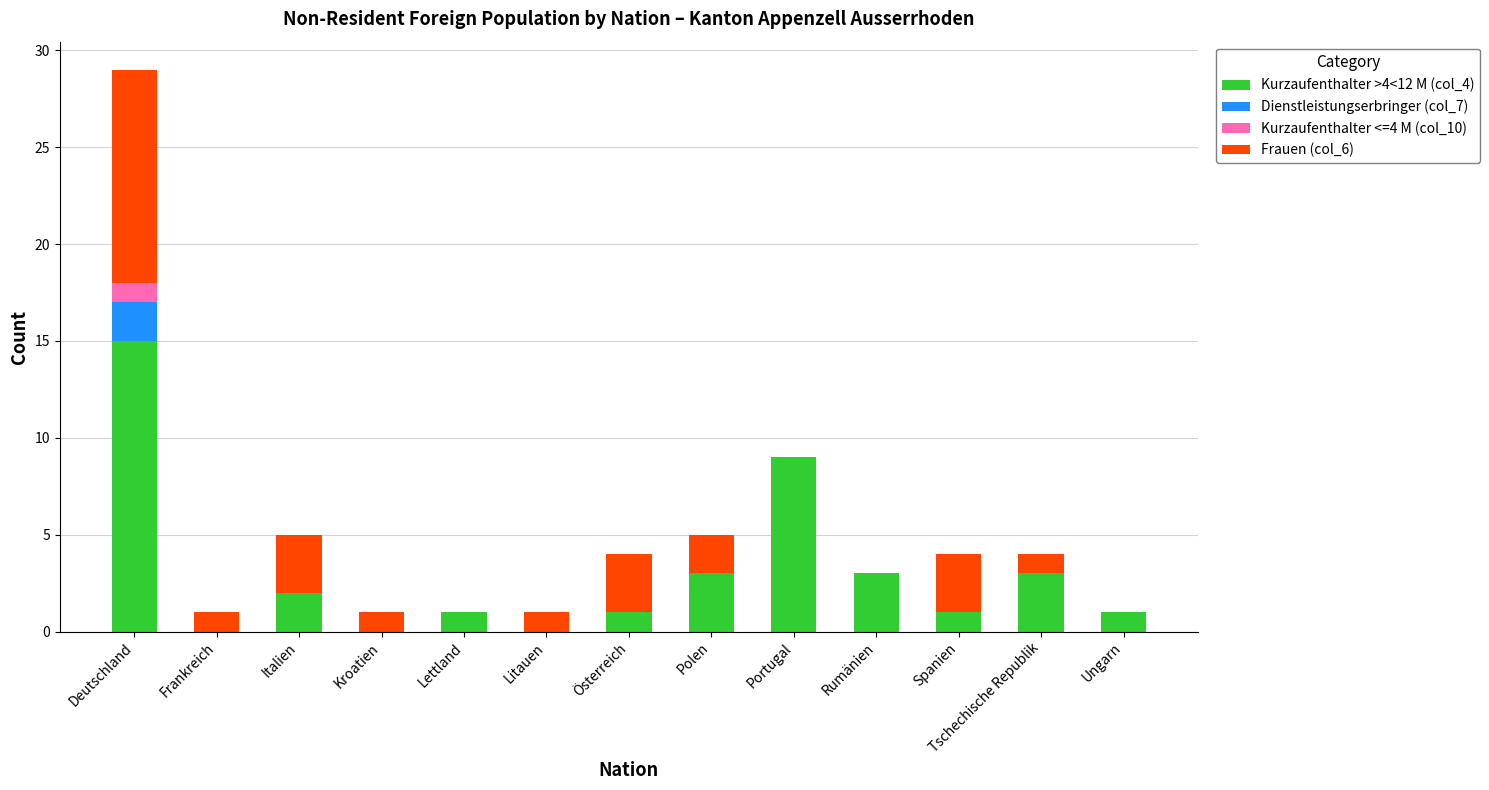

At which category is the sum across all series the highest?

Deutschland